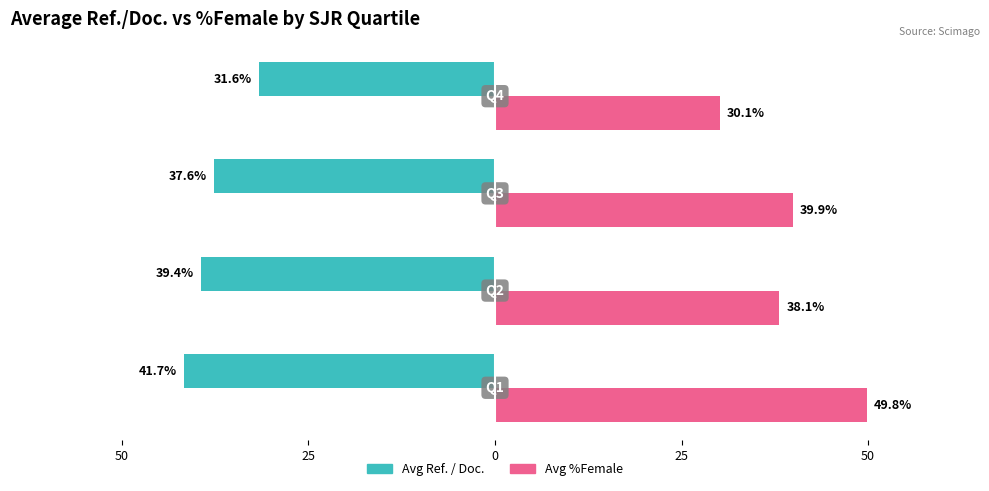

What are all the series names shown in the legend?

Avg Ref. / Doc., Avg %Female